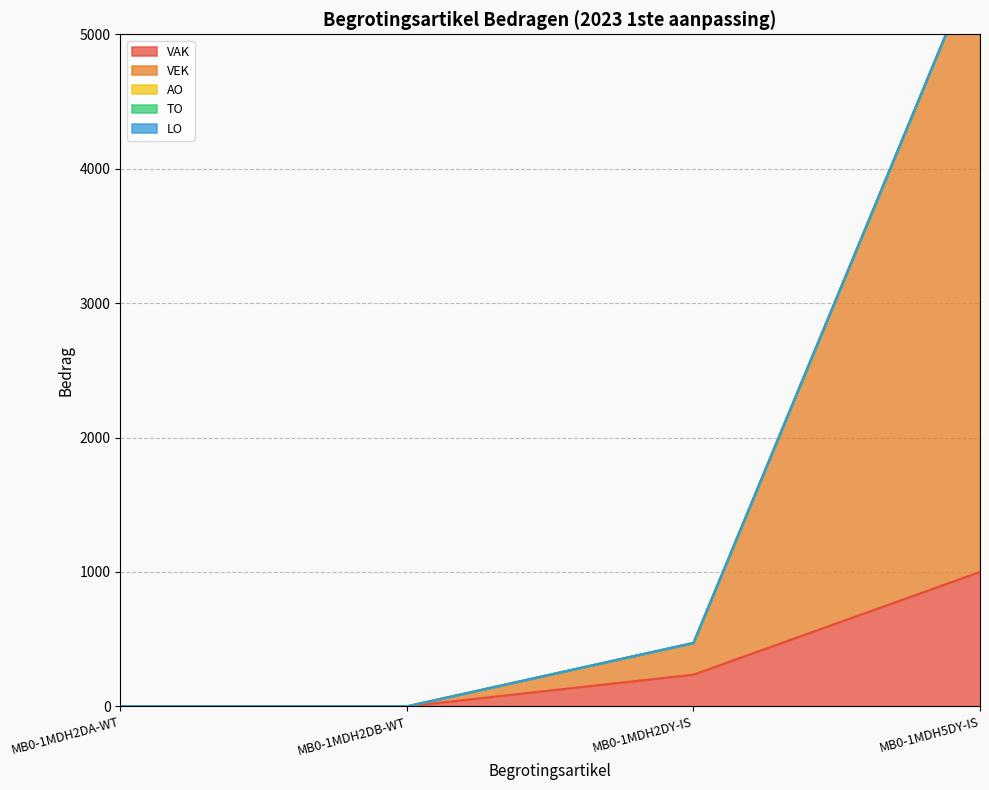

At which label does VAK first exceed 236?

MB0-1MDH5DY-IS